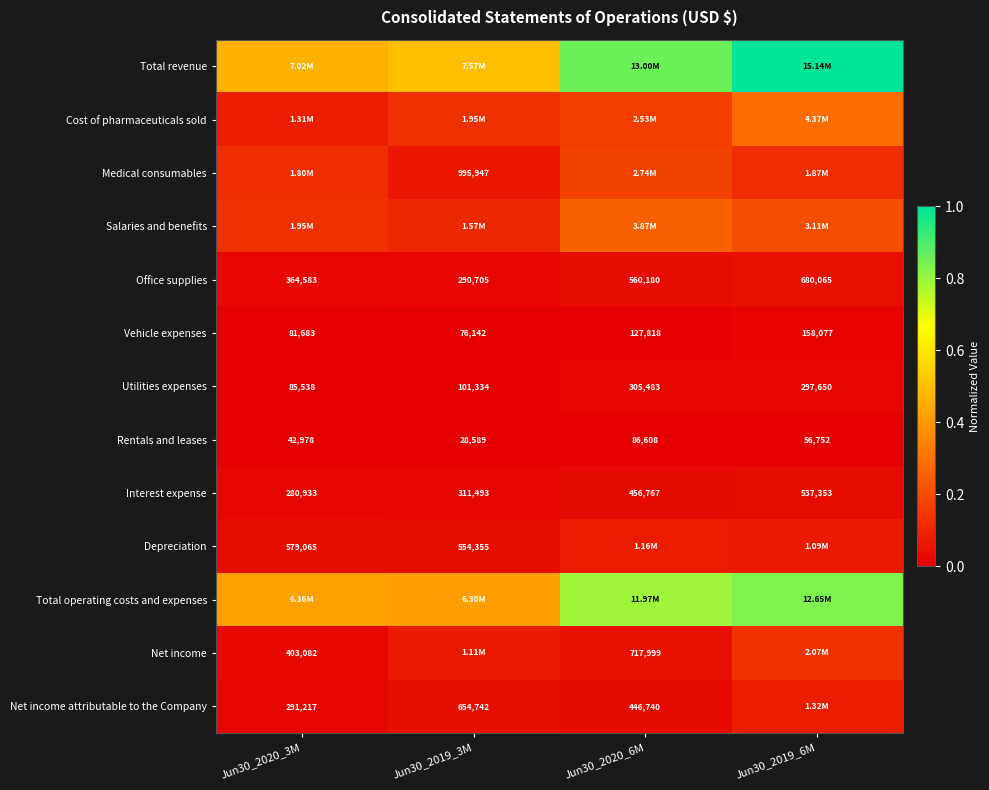

Is the value of Utilities expenses at Jun30_2019_3M greater than the value of Rentals and leases at Jun30_2020_3M?

Yes